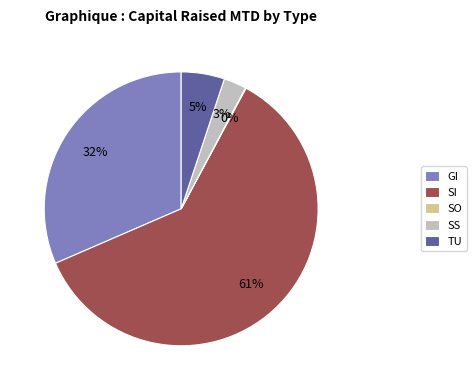

Does any single category account for the majority?

Yes